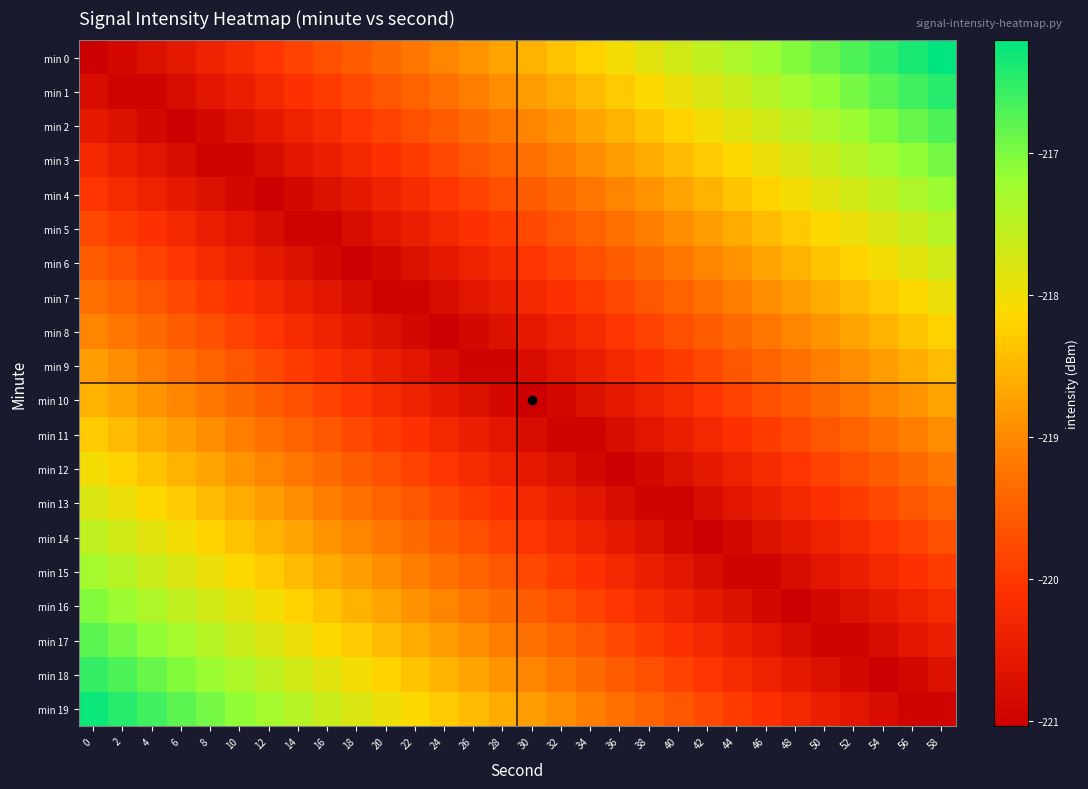

At 44, list the series in order from smallest to largest.

min 15, min 14, min 16, min 13, min 17, min 12, min 18, min 11, min 19, min 10, min 9, min 8, min 7, min 6, min 5, min 4, min 3, min 2, min 1, min 0